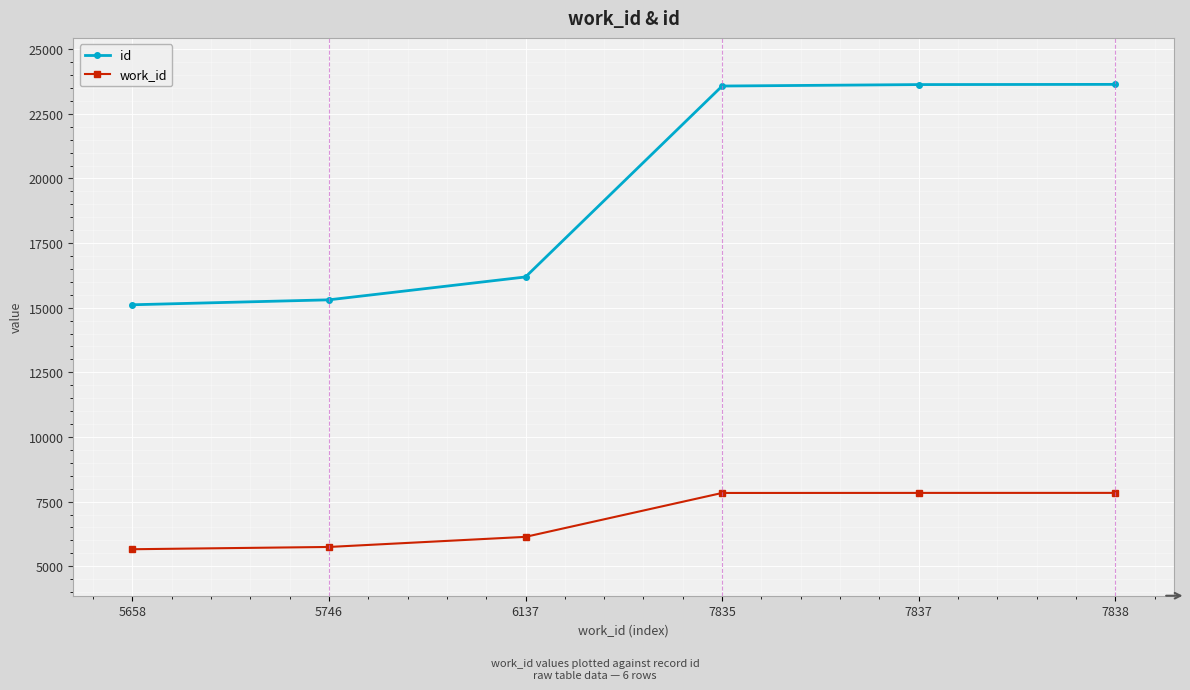

What is the average value of the work_id series?

6842